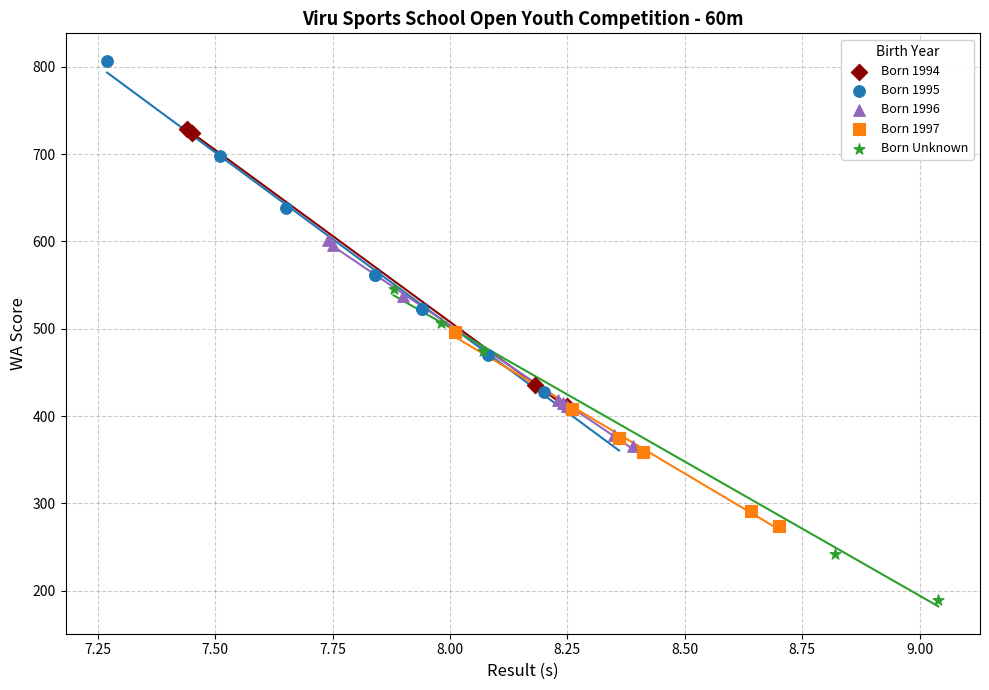

Which series reaches the maximum Y coordinate?

Born 1995